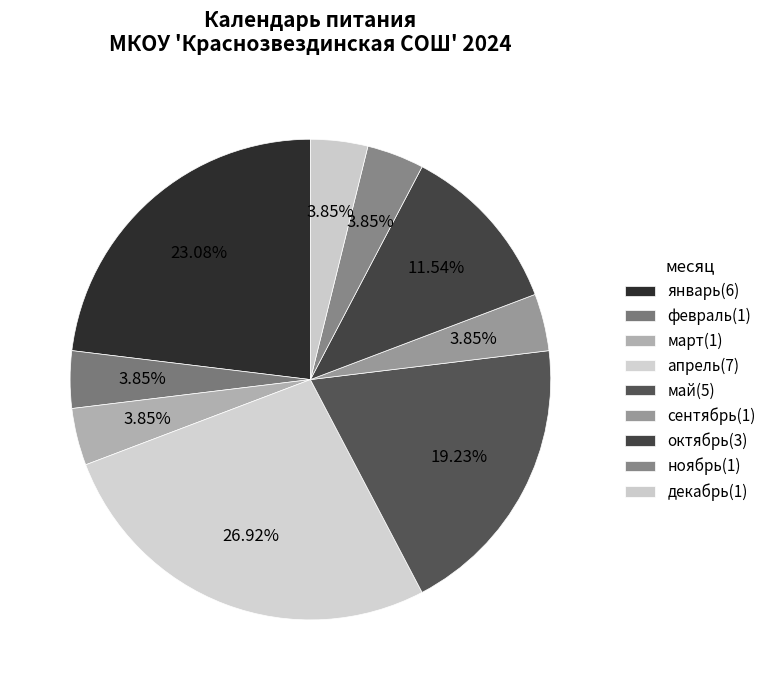

What is the smallest slice in the pie chart?

февраль